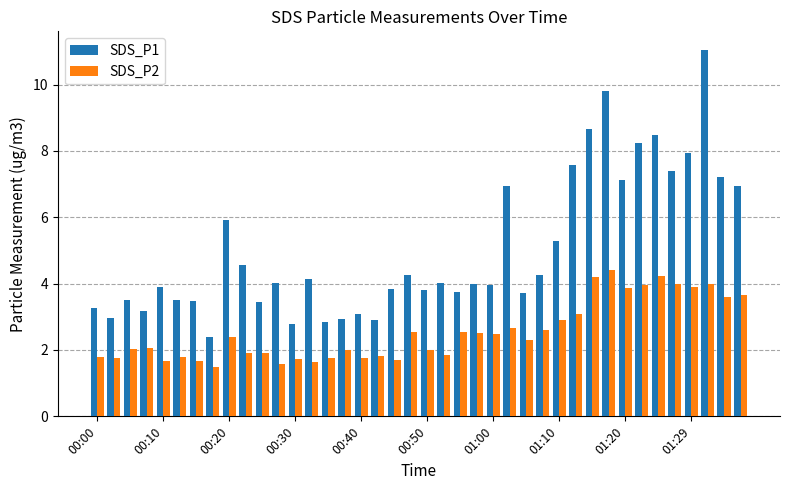

Which series has the widest spread of values?

SDS_P1